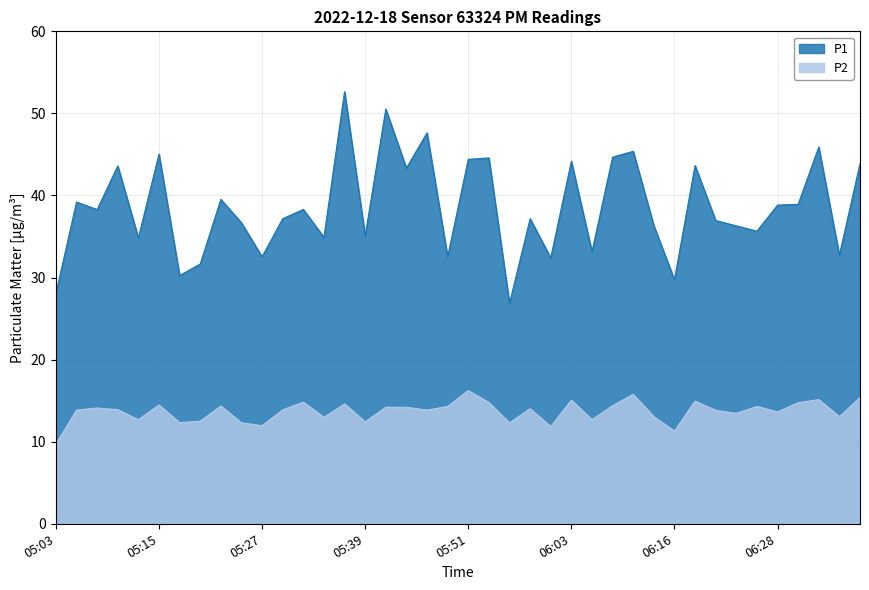

Which series changed the most between 05:46 and 06:16?

P1